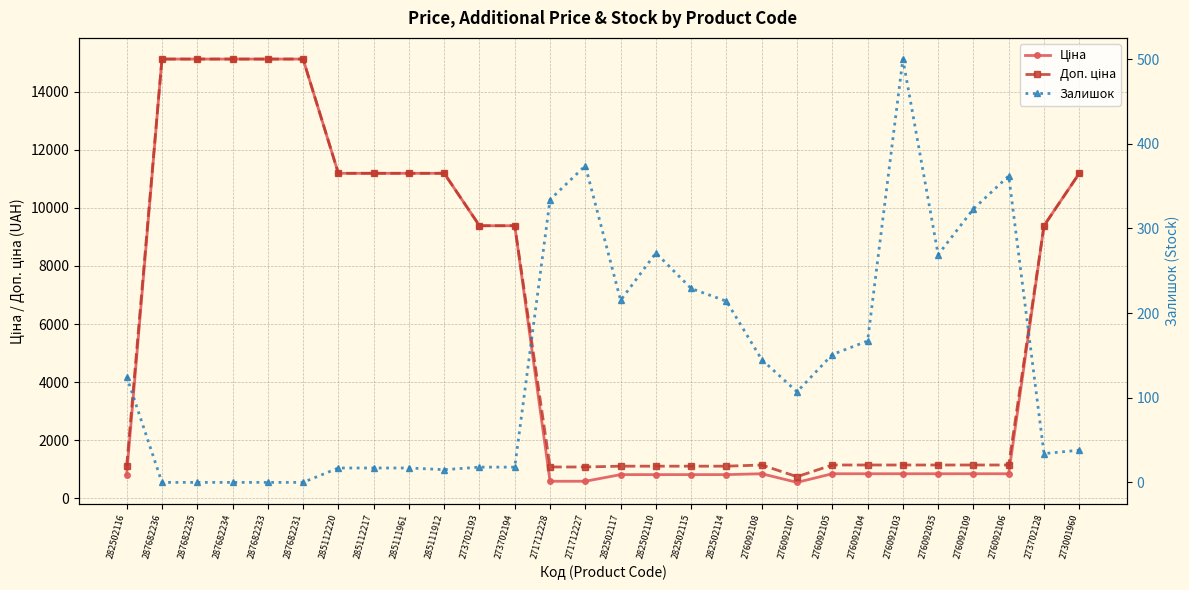

What is the difference between the Доп. ціна values at 276092104 and 287682234?

13970.3